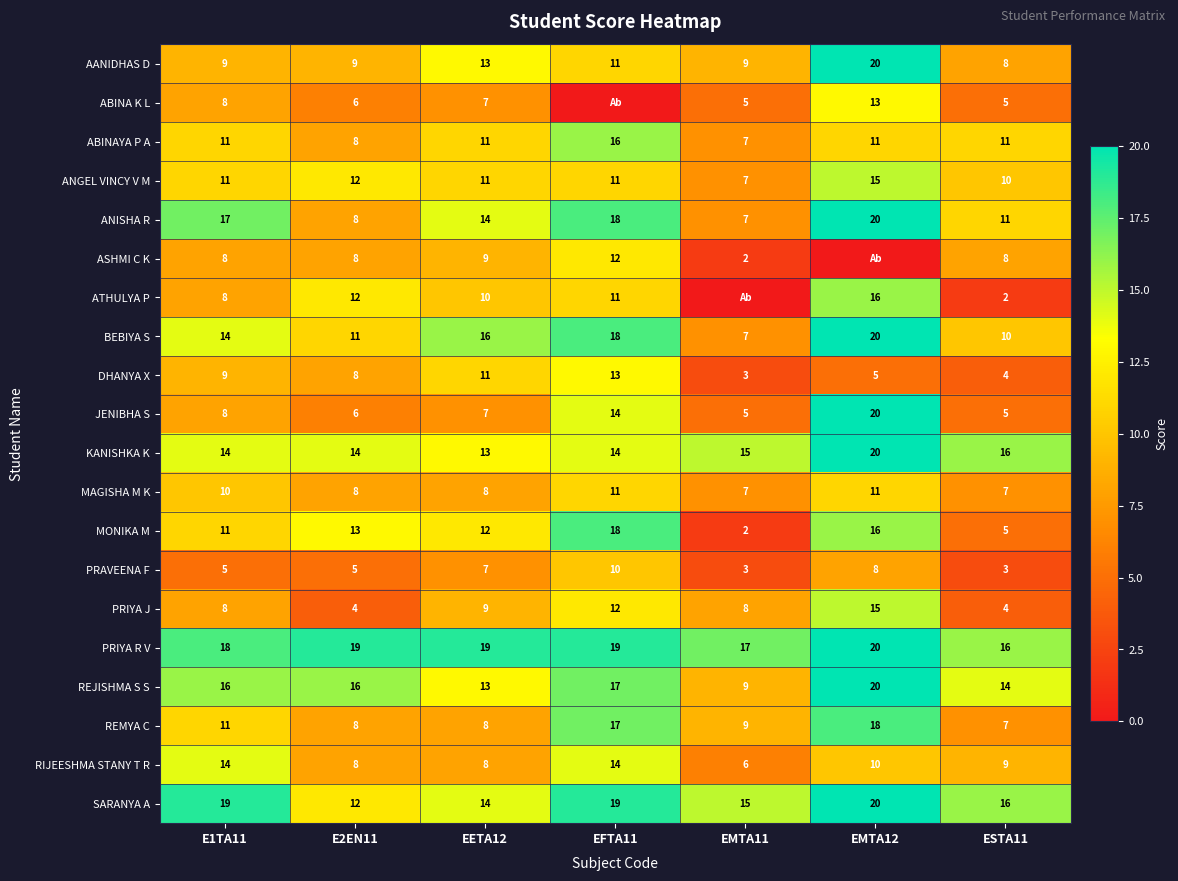

Where does the RIJEESHMA STANY T R series first go above 9?

E1TA11